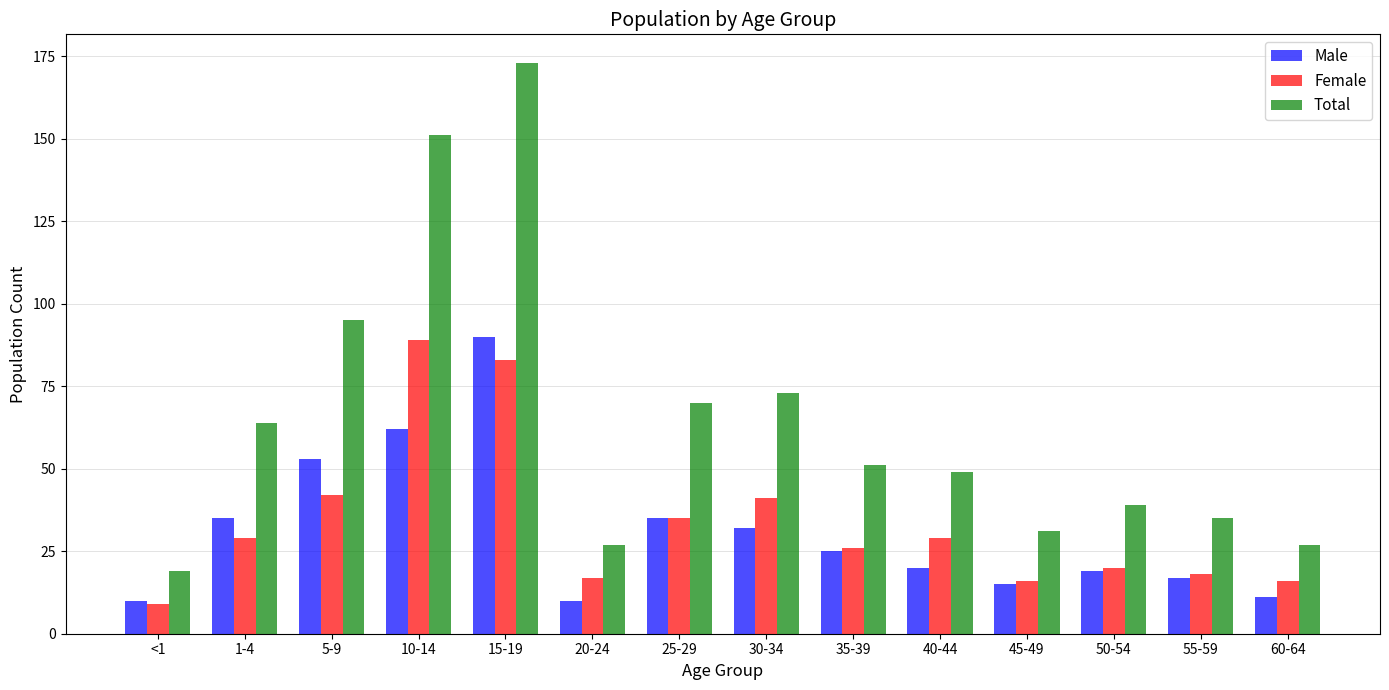

True or false: Male has a value of 19 at 50-54.

True